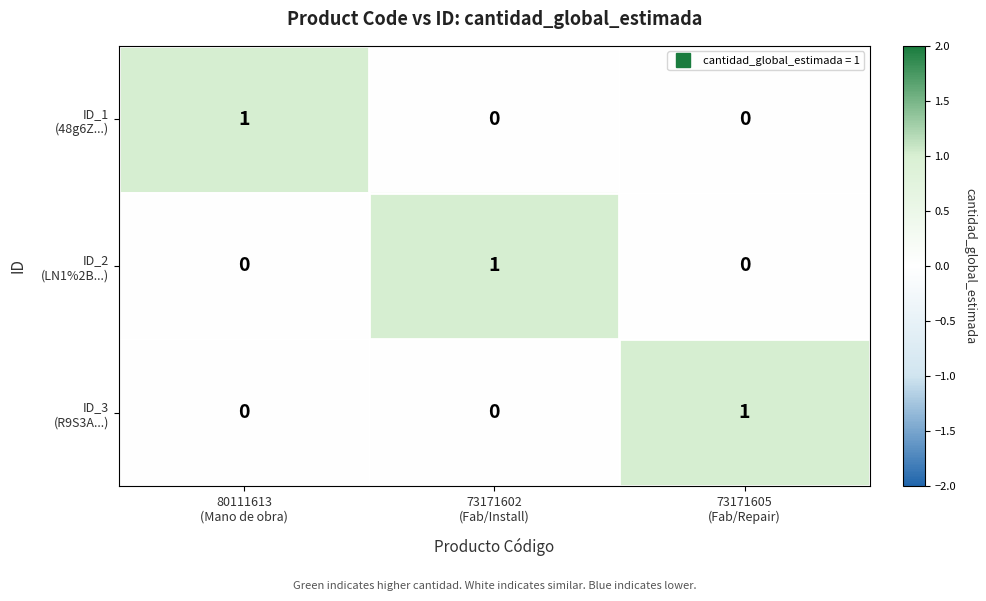

At how many categories does at least one series exceed 0?

3